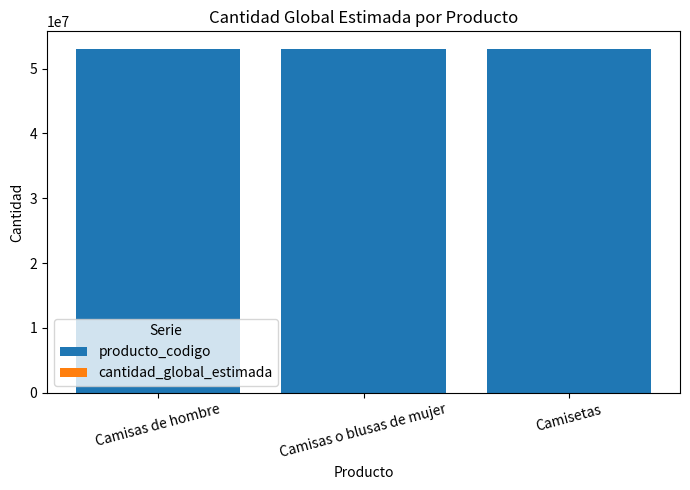

How many categories are shown in the chart?

3